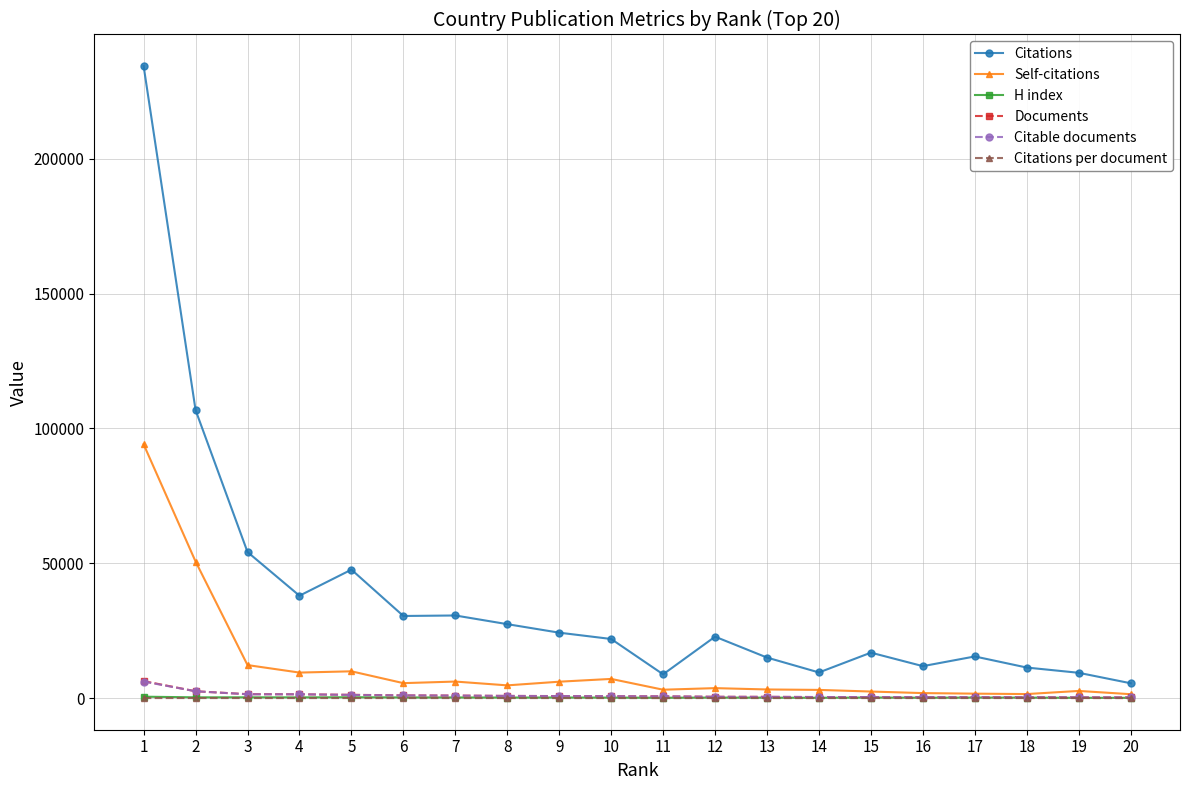

What is the value of the H index point at the 1st from the left?

543.0